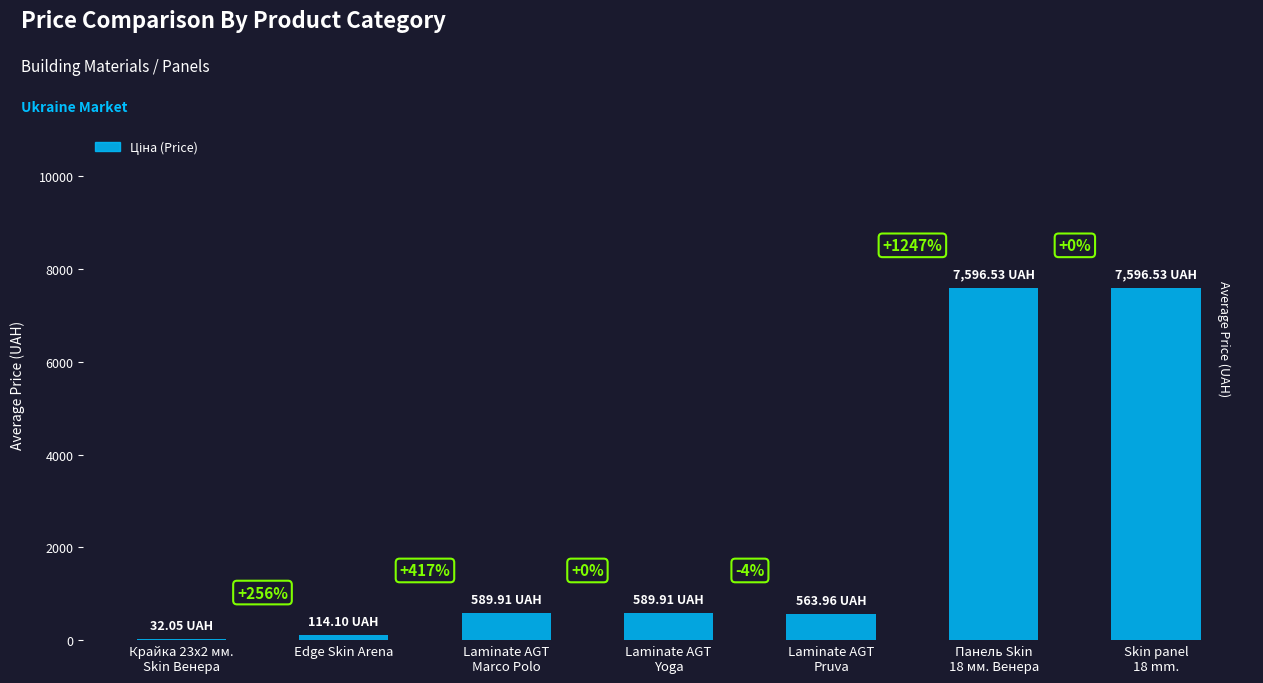

What is the smallest value displayed?

32.0